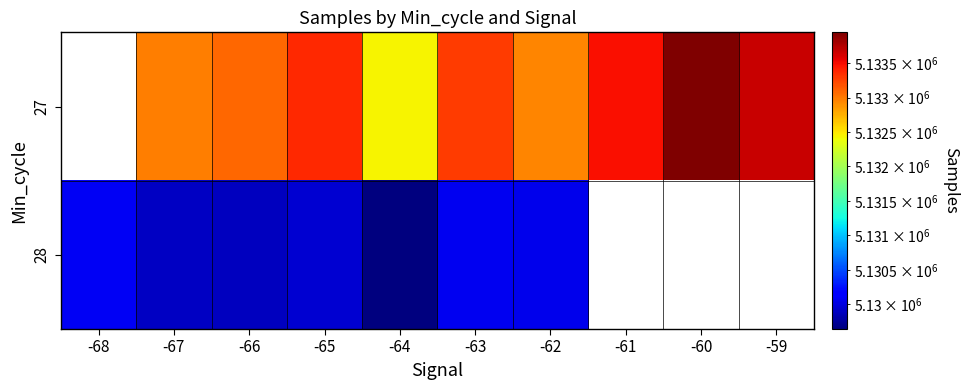

Is the value of 27 at -64 greater than the value of 28 at -63?

Yes